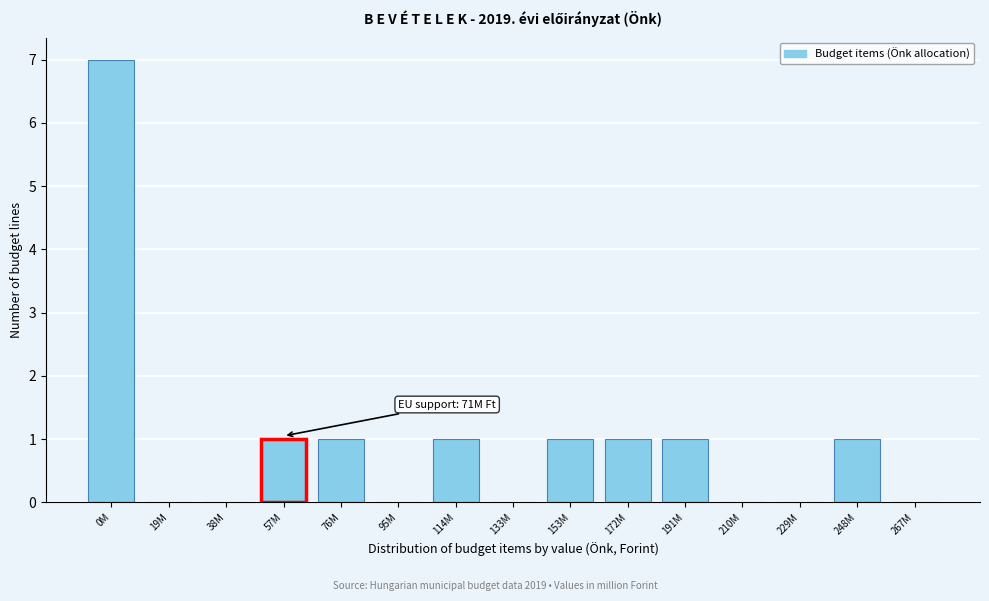

Reading left to right, list all the values displayed in this chart.

0M=7	19M=0	38M=0	57M=1	76M=1	95M=0	114M=1	133M=0	153M=1	172M=1	191M=1	210M=0	229M=0	248M=1	267M=0